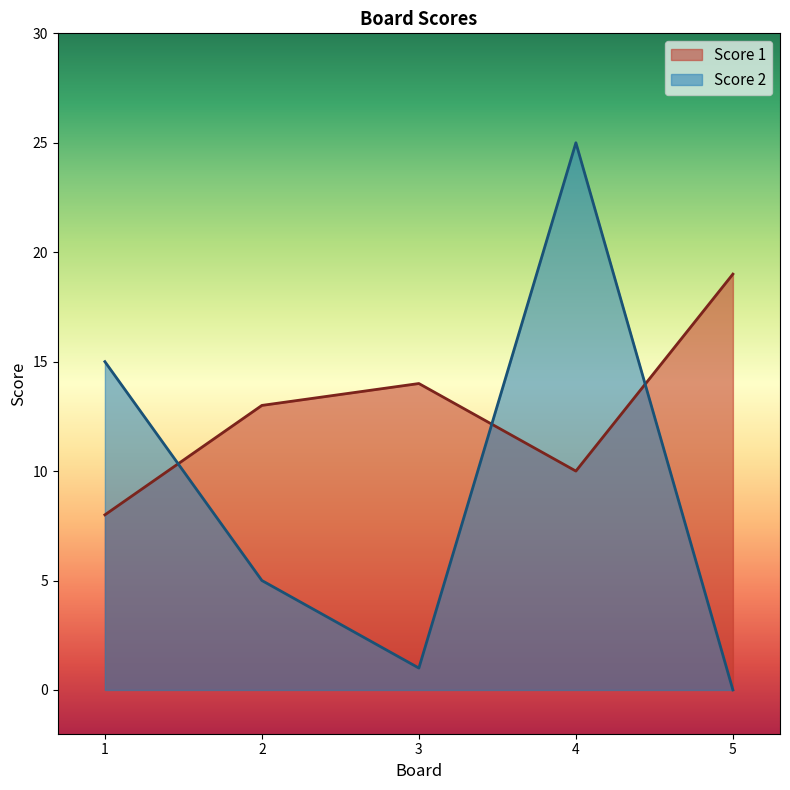

Which series has the widest spread of values?

Score 2